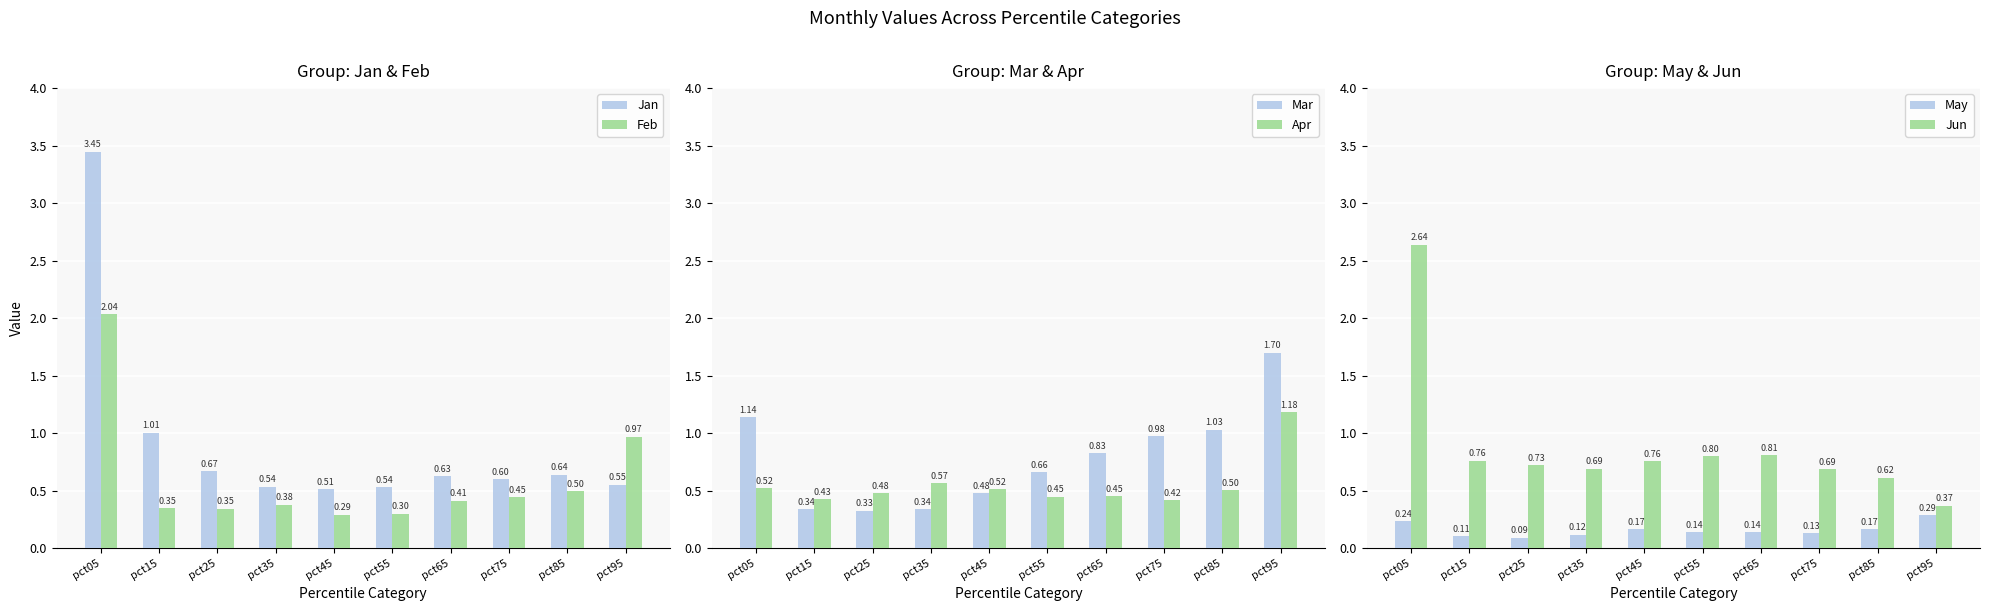

What is the value of the Feb bar at the 6th from the left?

0.3